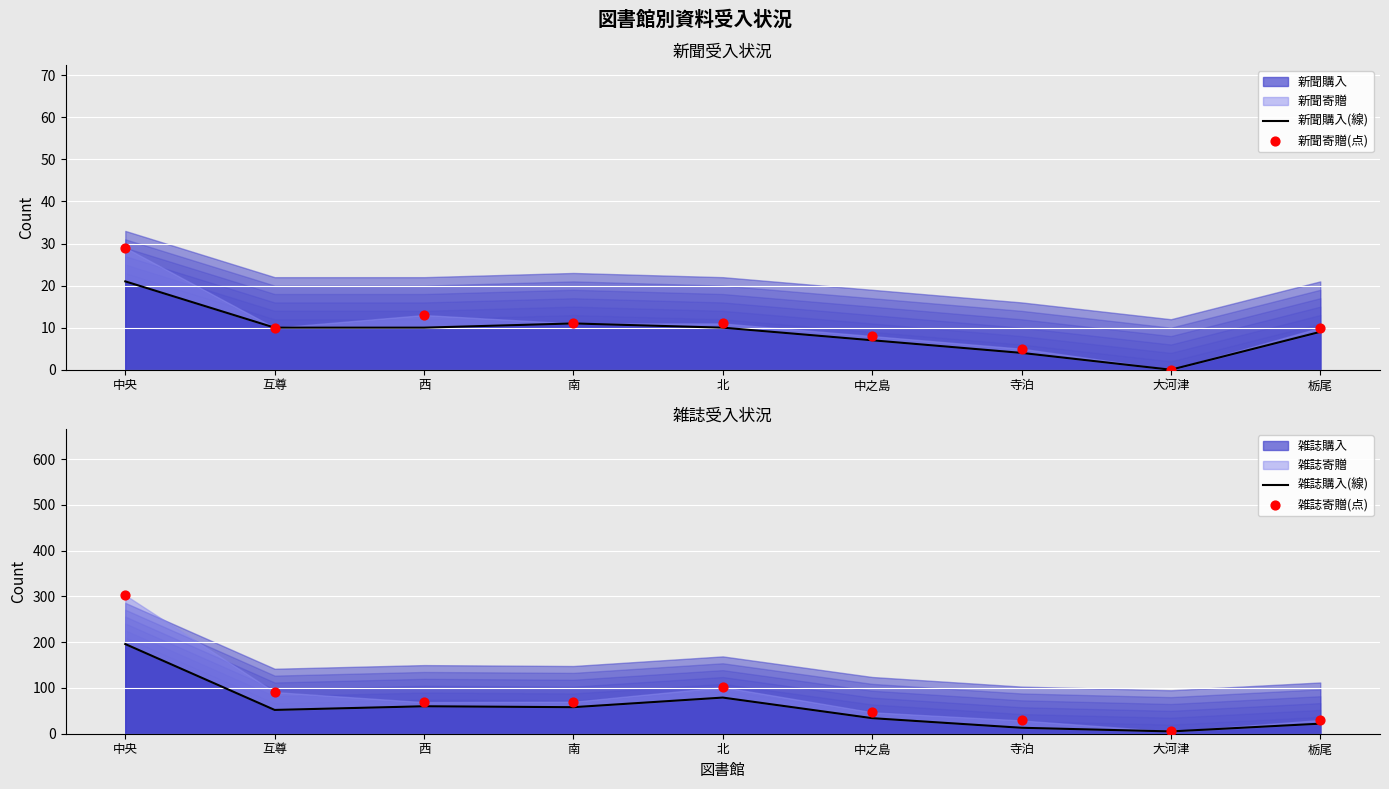

Which series has the largest total across all categories?

雑誌寄贈(点)